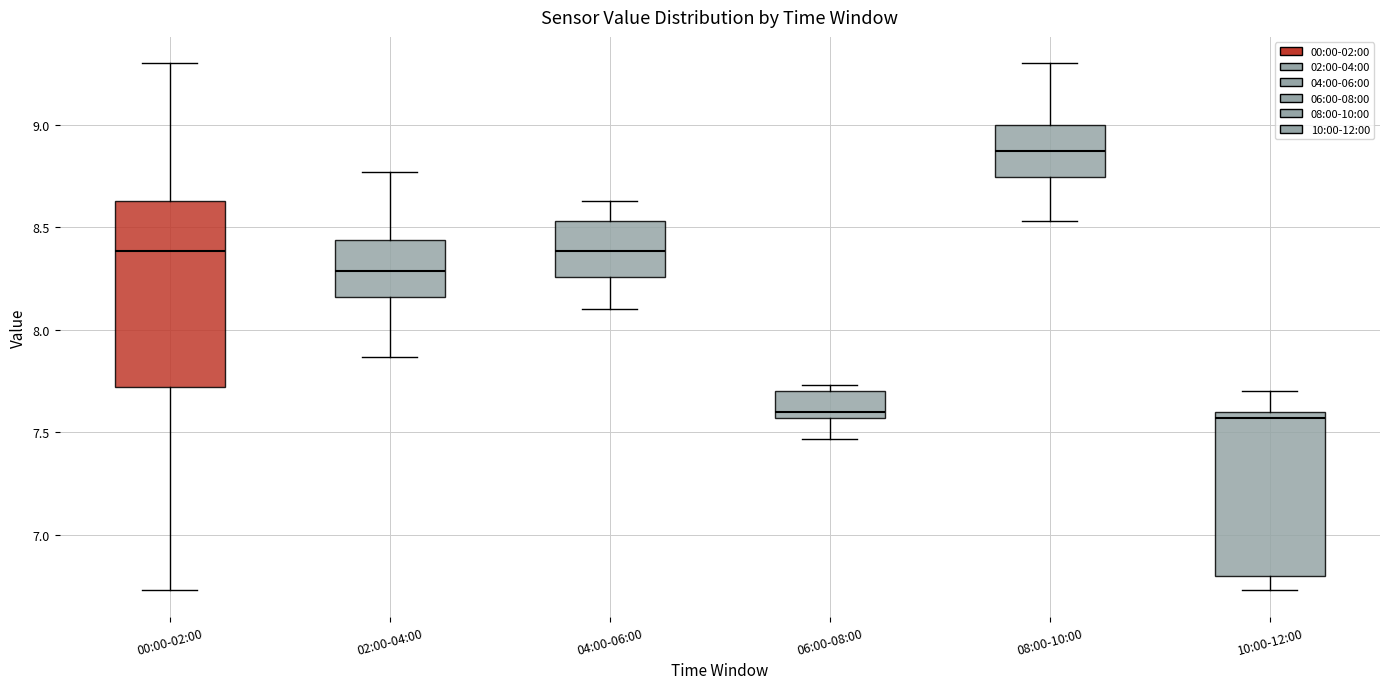

Where is the upper edge of the box for 08:00-10:00 on the y-axis? The values are not printed on the chart, so give them approximately, as read against the axis.

9.00